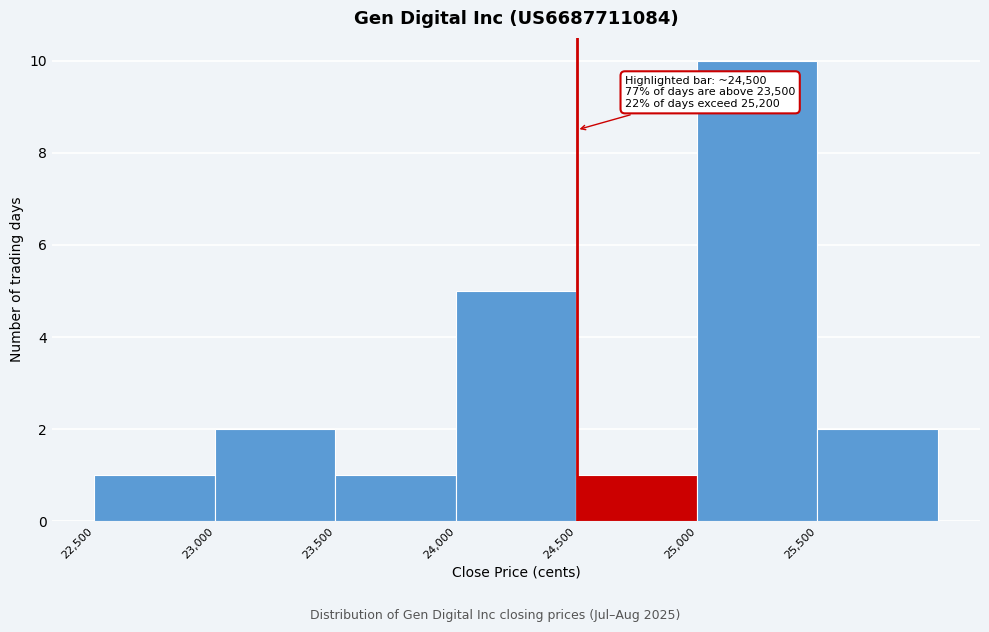

Which range on the x-axis has the tallest bar?

25000 to 25500